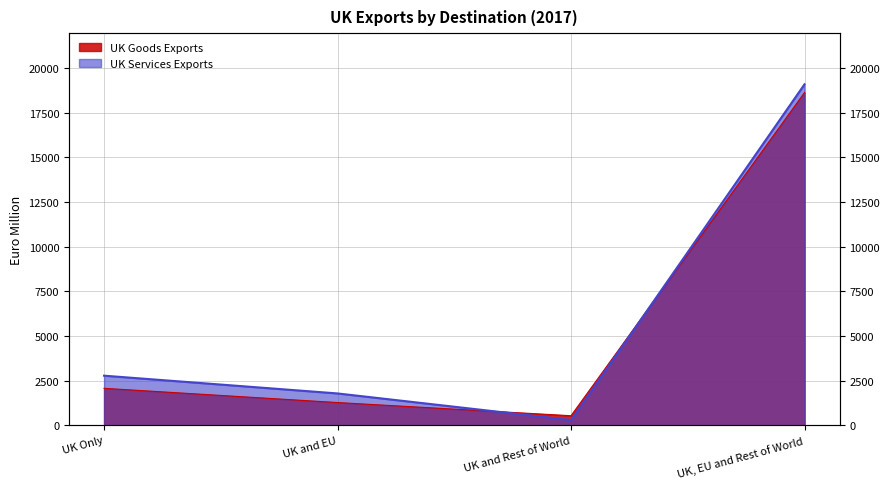

At which category is the sum across all series the highest?

UK, EU and Rest of World